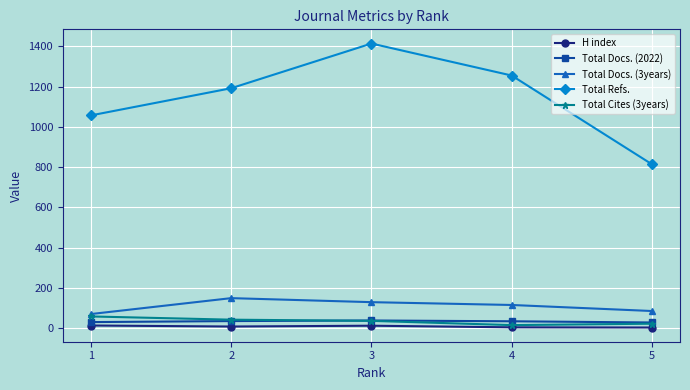

Which series has the largest total across all categories?

Total Refs.